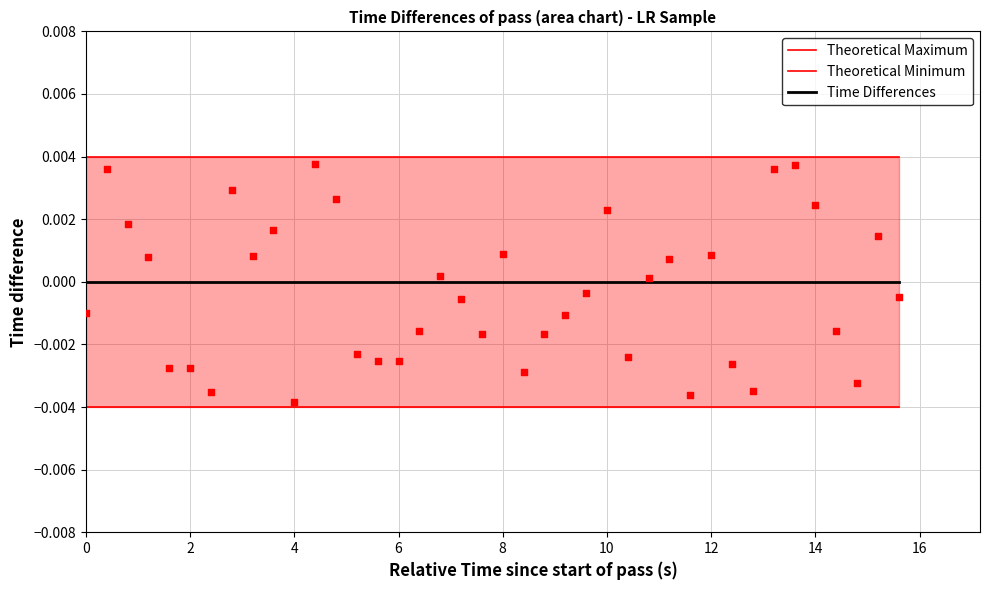

Which series reaches the maximum Y coordinate?

Theoretical Maximum